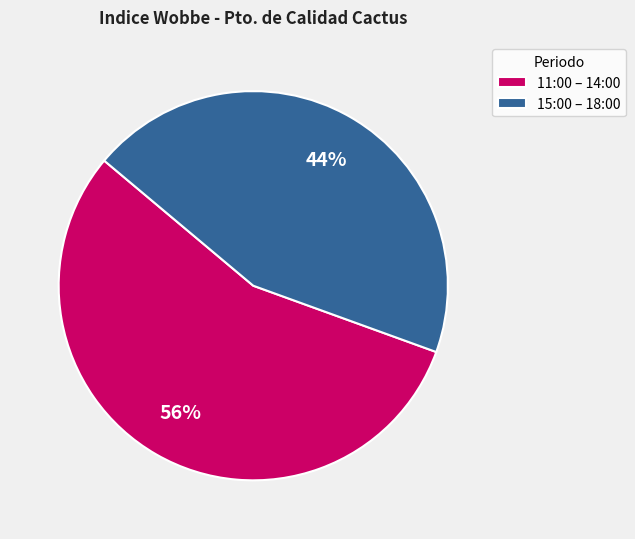

Combined, do 11:00 – 14:00 and 15:00 – 18:00 account for over 50%?

Yes